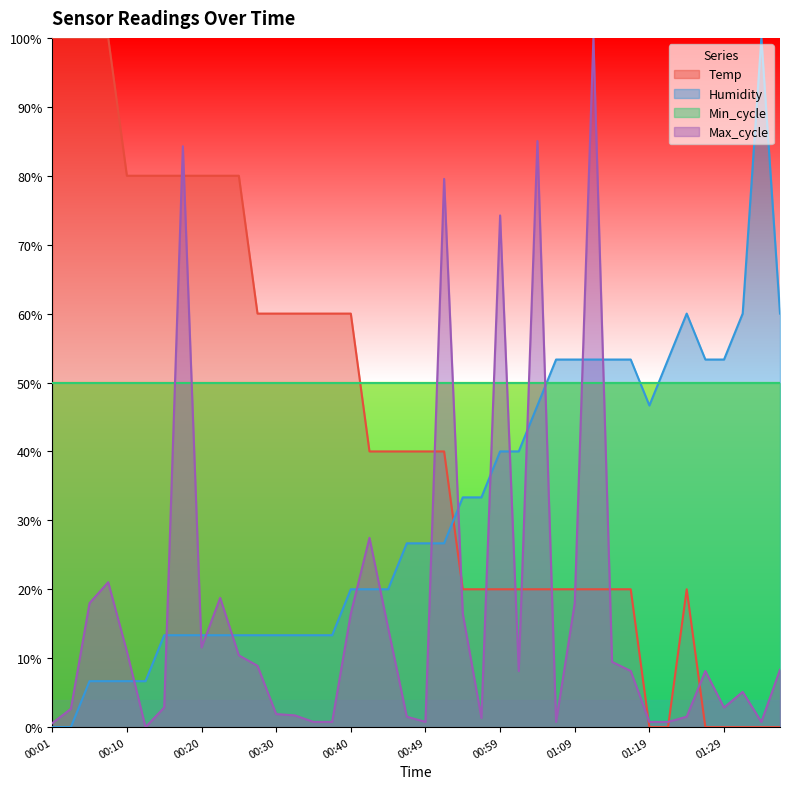

At which category is the sum across all series the highest?

00:18